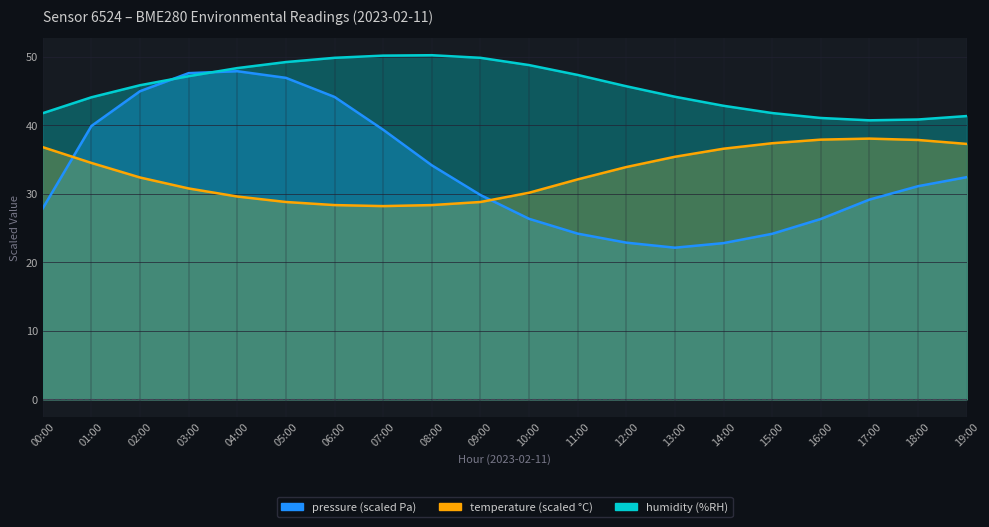

Between 03:00 and 12:00, which series saw the biggest shift?

pressure